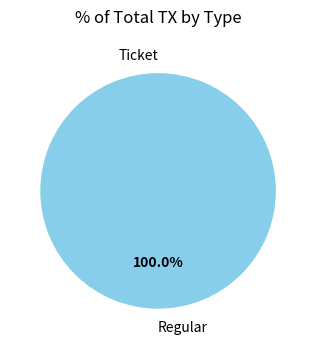

How many segments does this pie chart have?

2